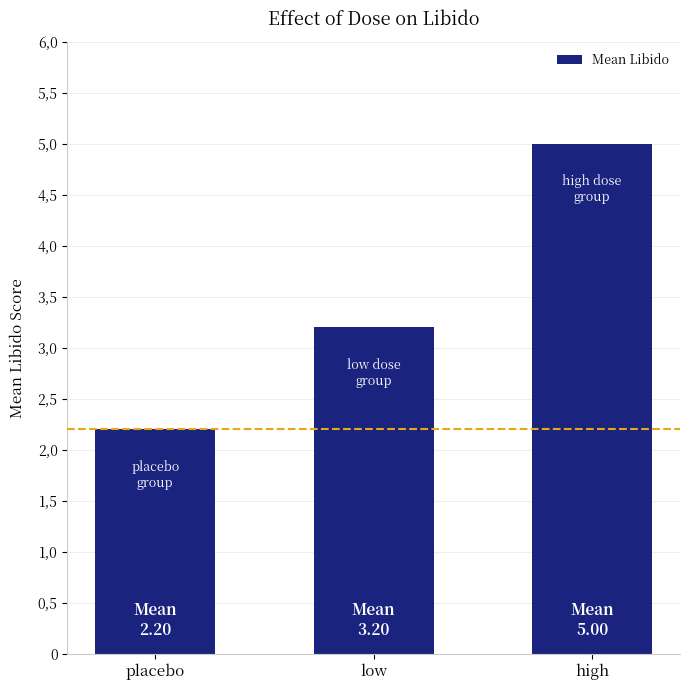

The value at placebo is 2.2. True or false?

True